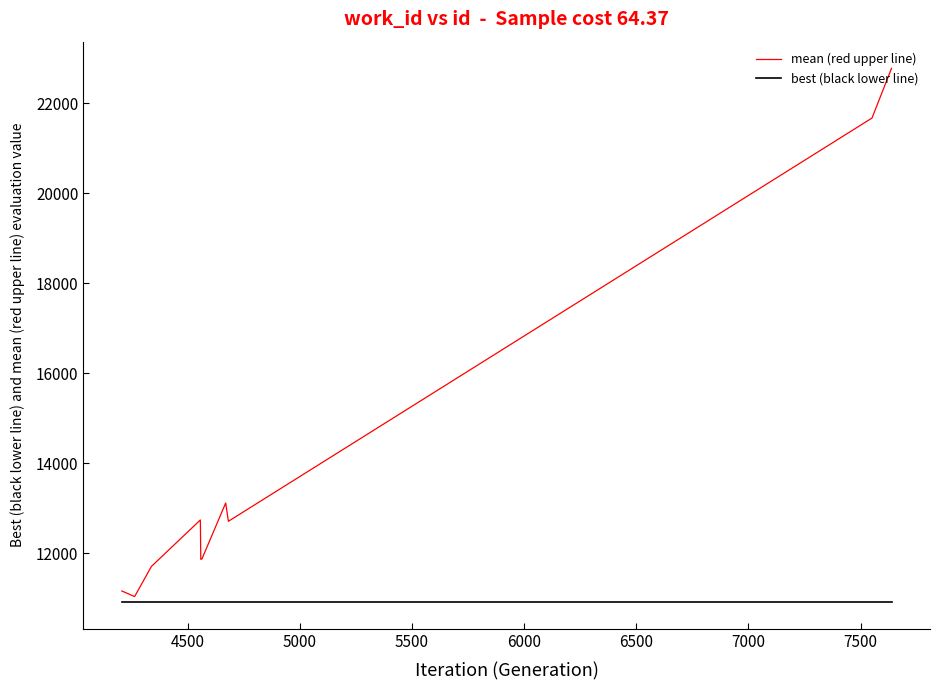

What is the minimum value for best (black lower line)?

10910.0